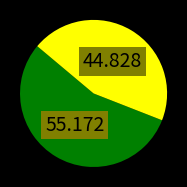

Is there any slice that represents more than half of the pie?

Yes